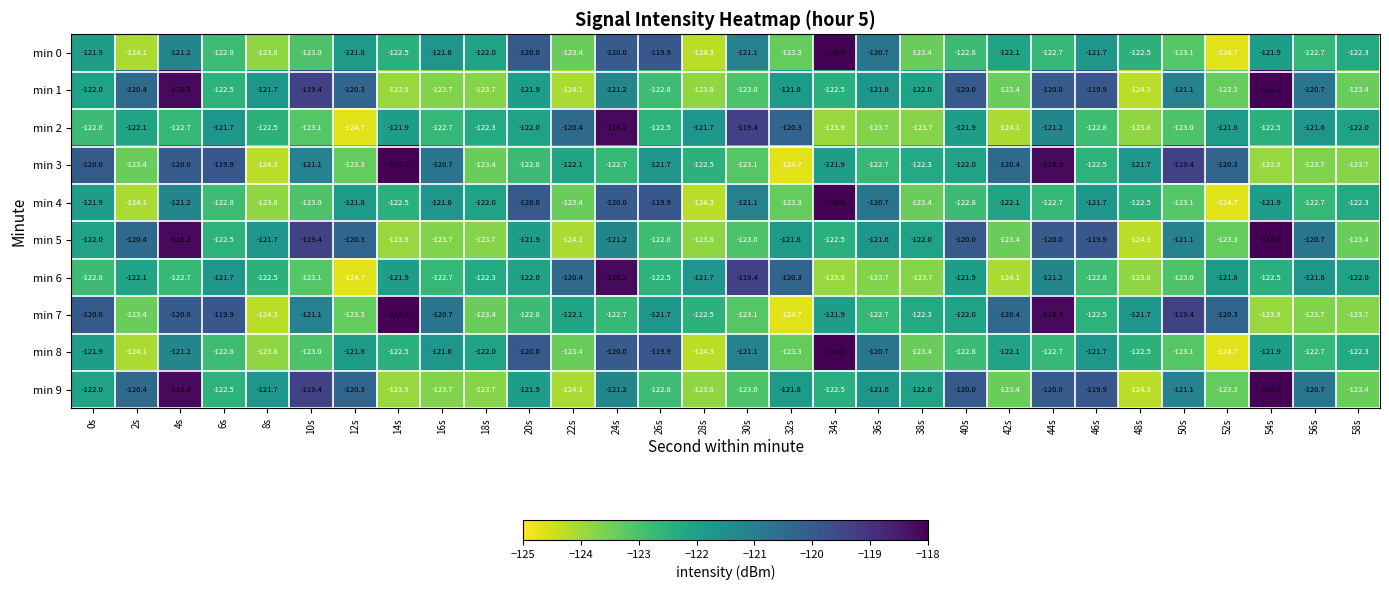

The min 1 series shows -195.8 at 38s. True or false?

False